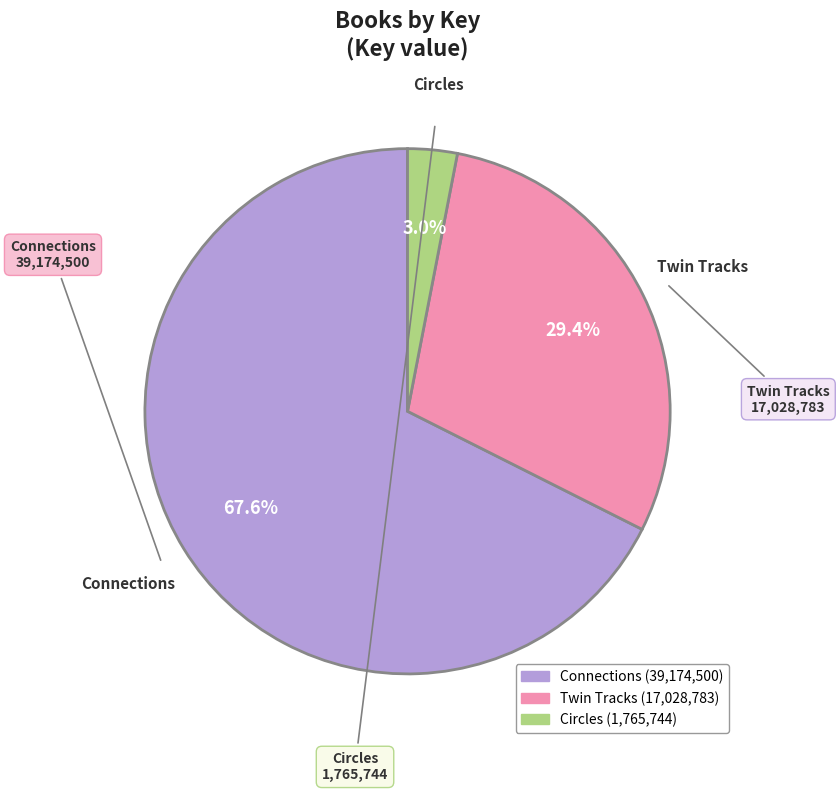

How many slices are in this pie chart?

3